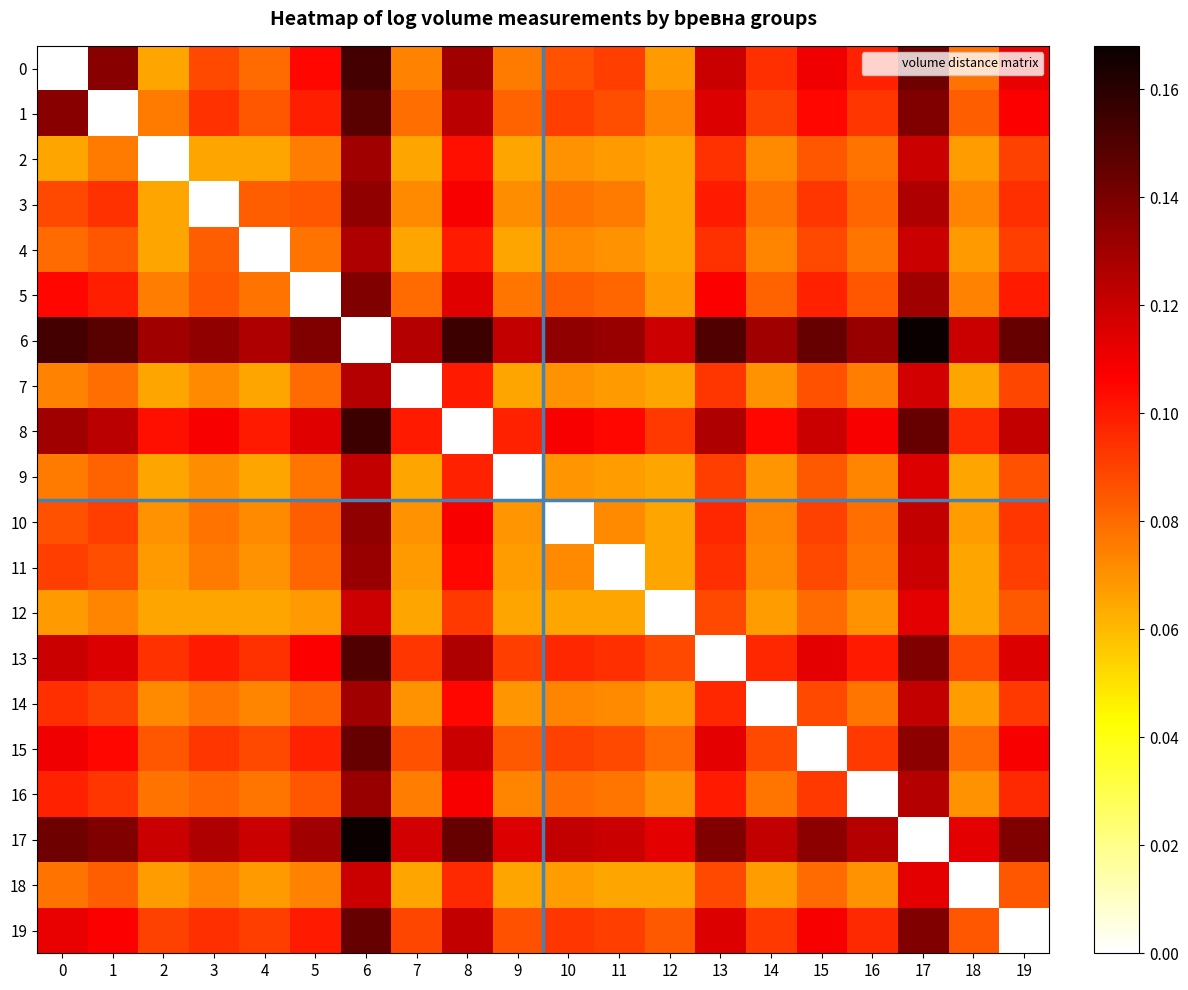

Rank the series by their maximum value, from highest to lowest.

6, 17, 8, 0, 13, 1, 15, 19, 5, 3, 10, 11, 16, 2, 14, 4, 7, 9, 18, 12